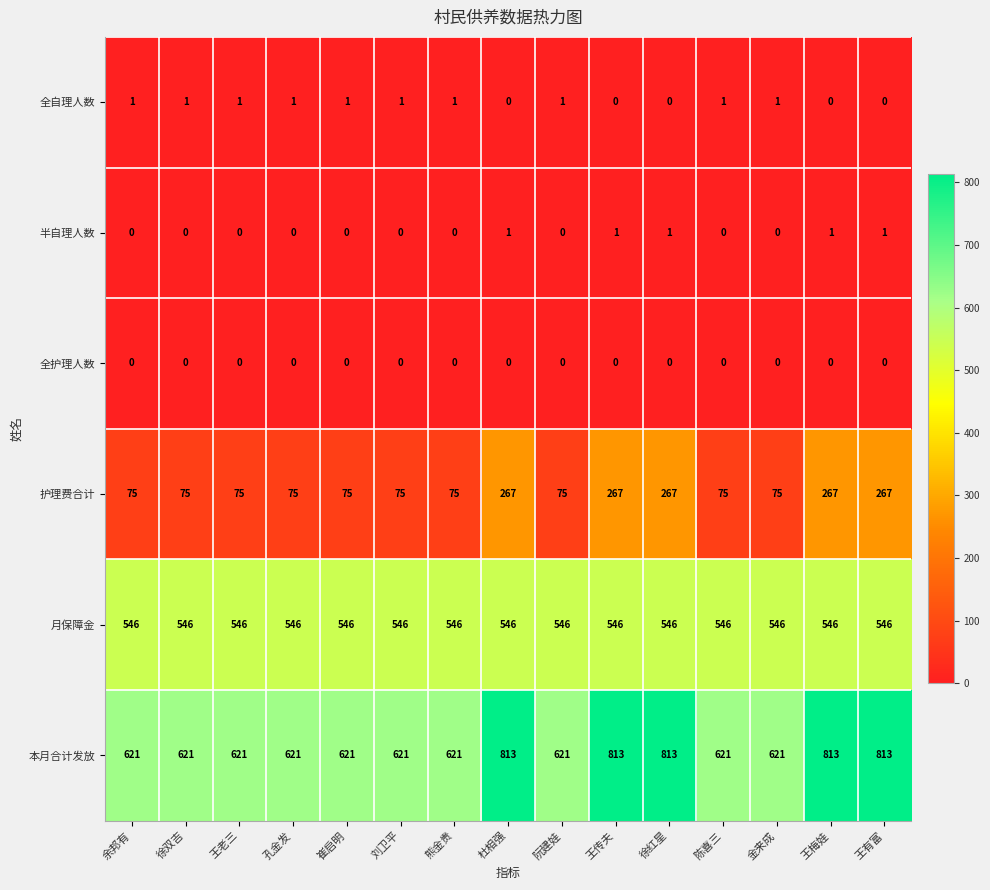

Which series has the largest total across all categories?

本月合计发放